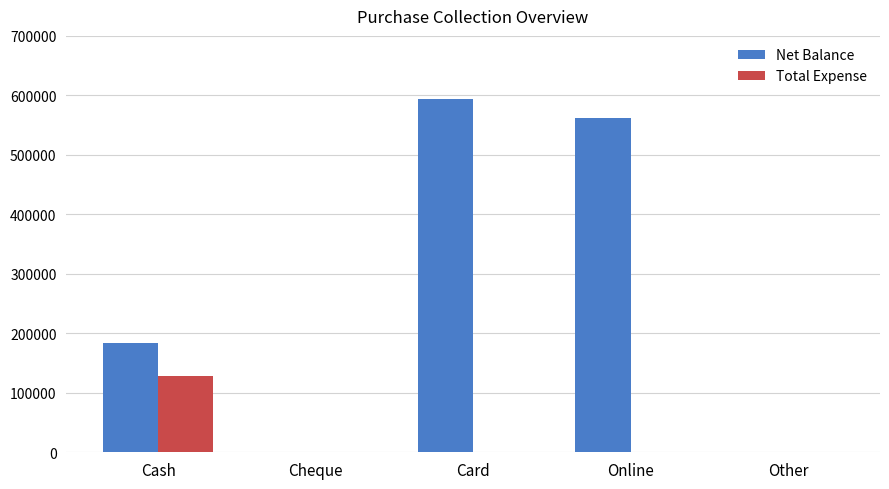

What is the sum of all Net Balance values?

1340614